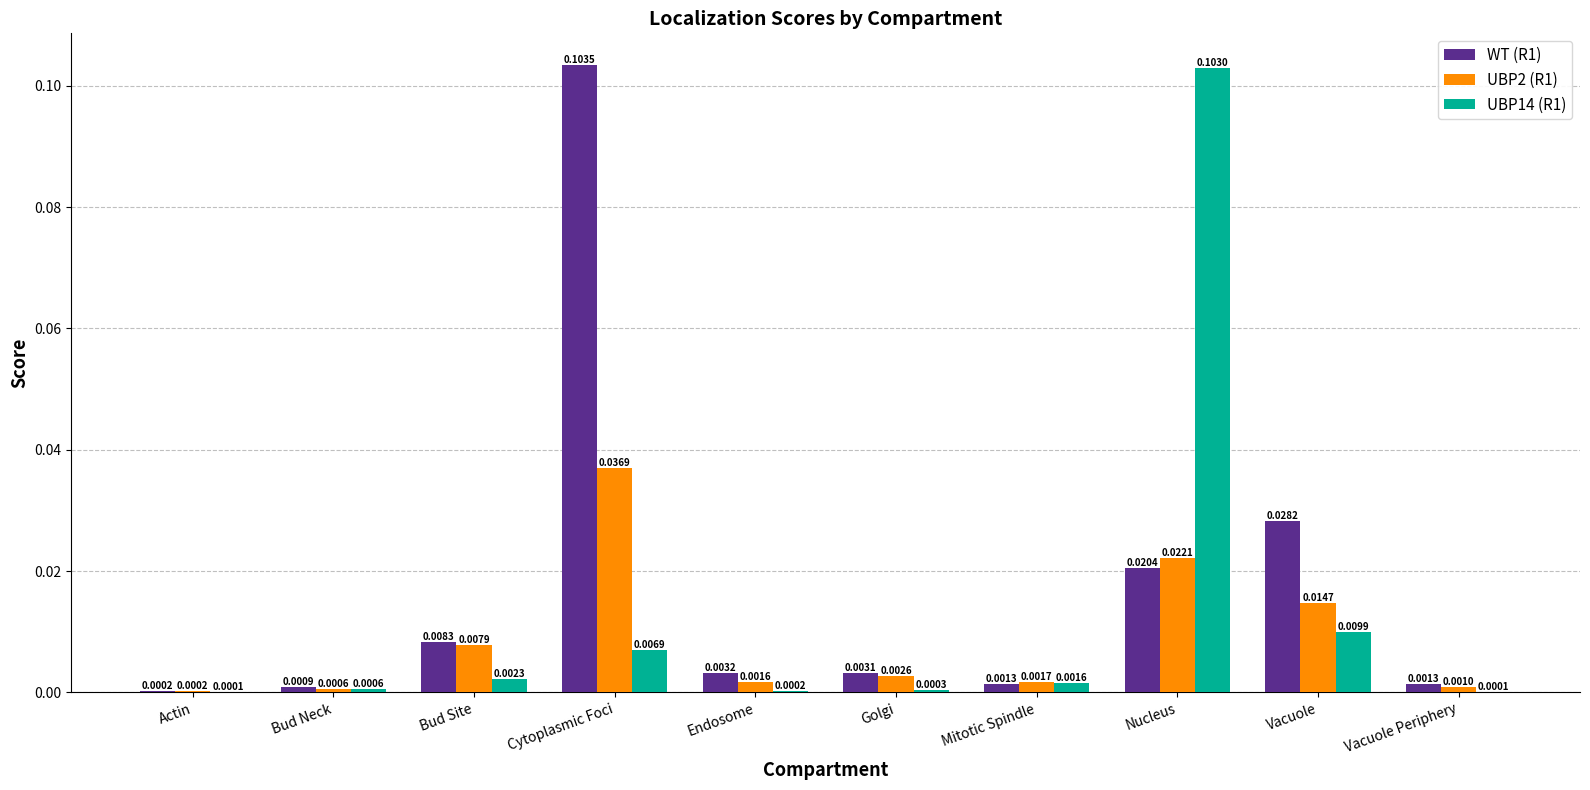

Between Actin and Endosome, which series saw the biggest shift?

WT (R1)